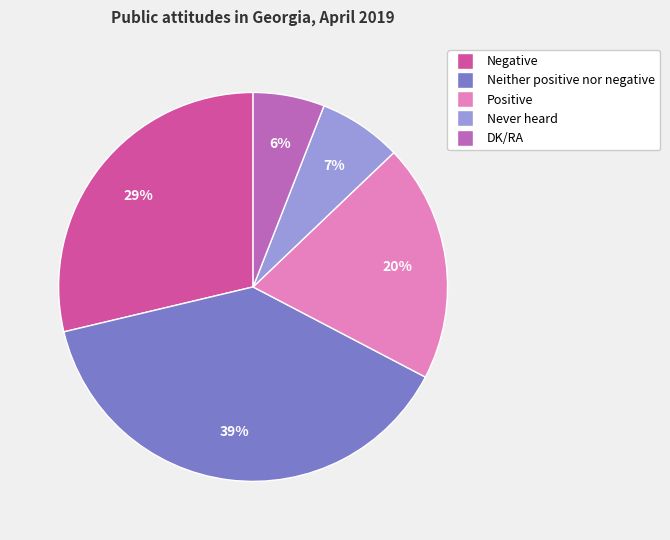

To the nearest percent, what percentage of the pie is DK/RA?

6%